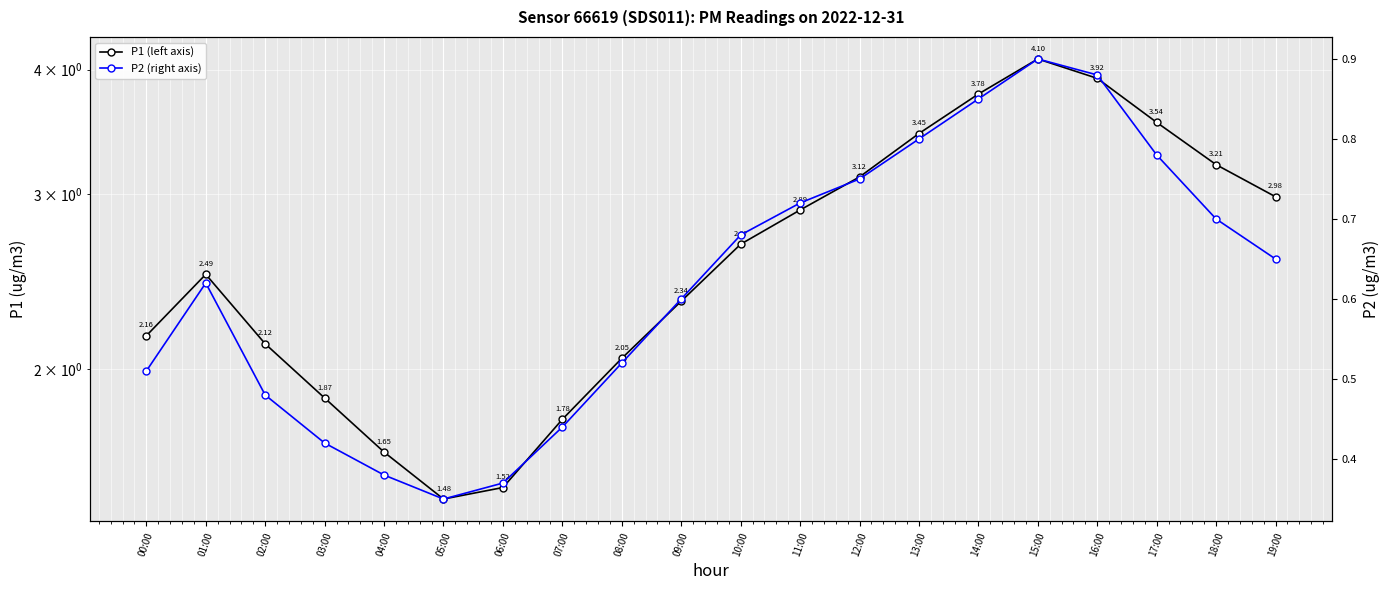

True or false: P2 (right axis) and P1 (left axis) intersect in this chart.

False